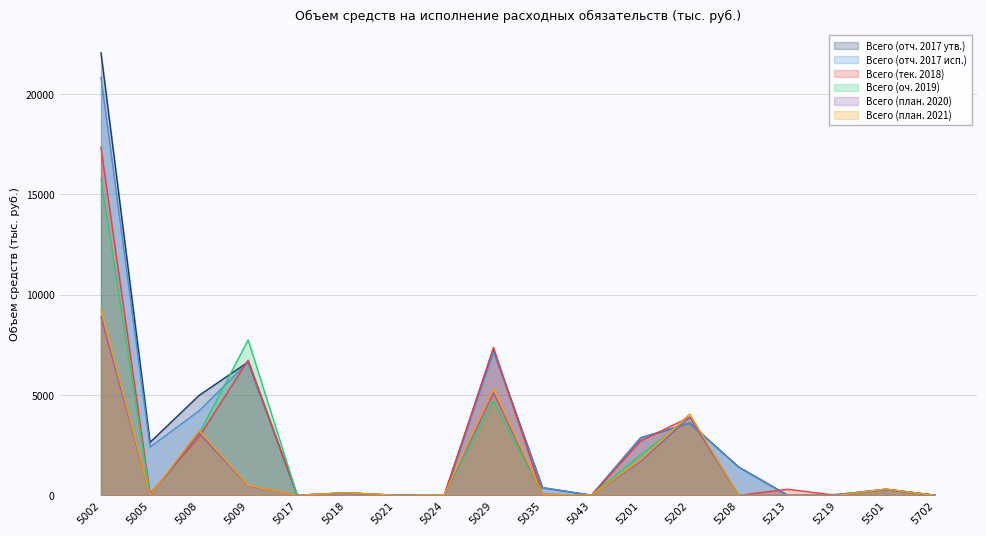

At which category is the sum across all series the highest?

5002